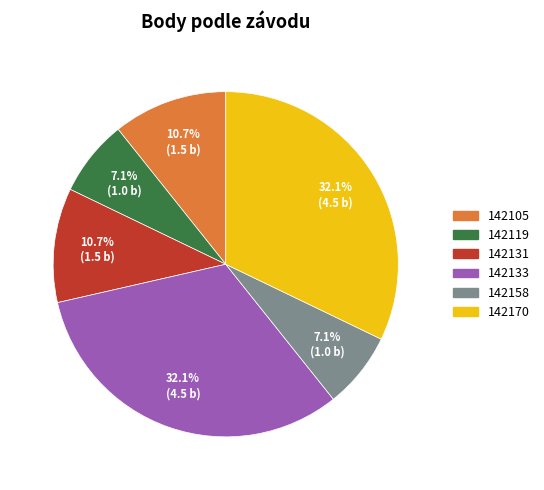

Does 142170 account for over 50% of the chart?

No